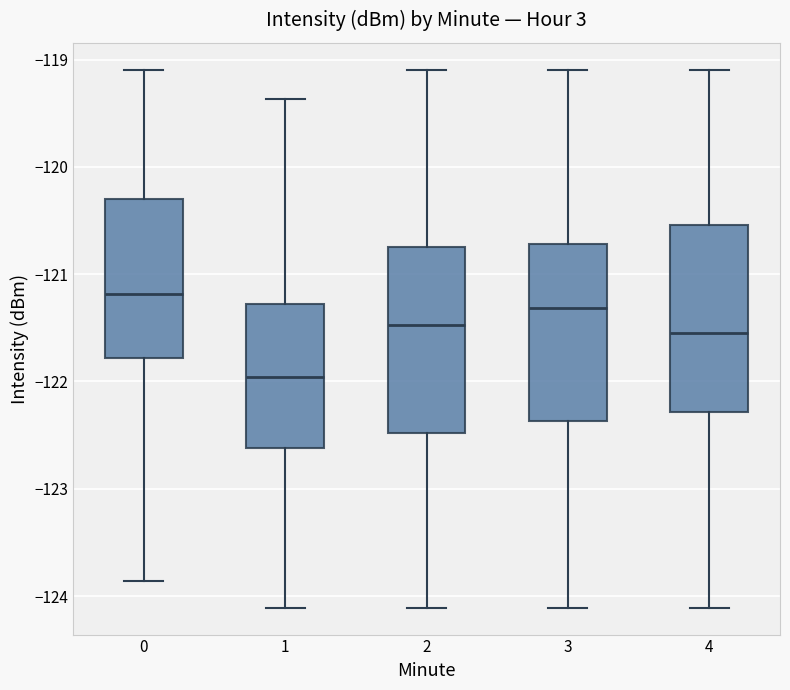

Which box's median line is the lowest?

1